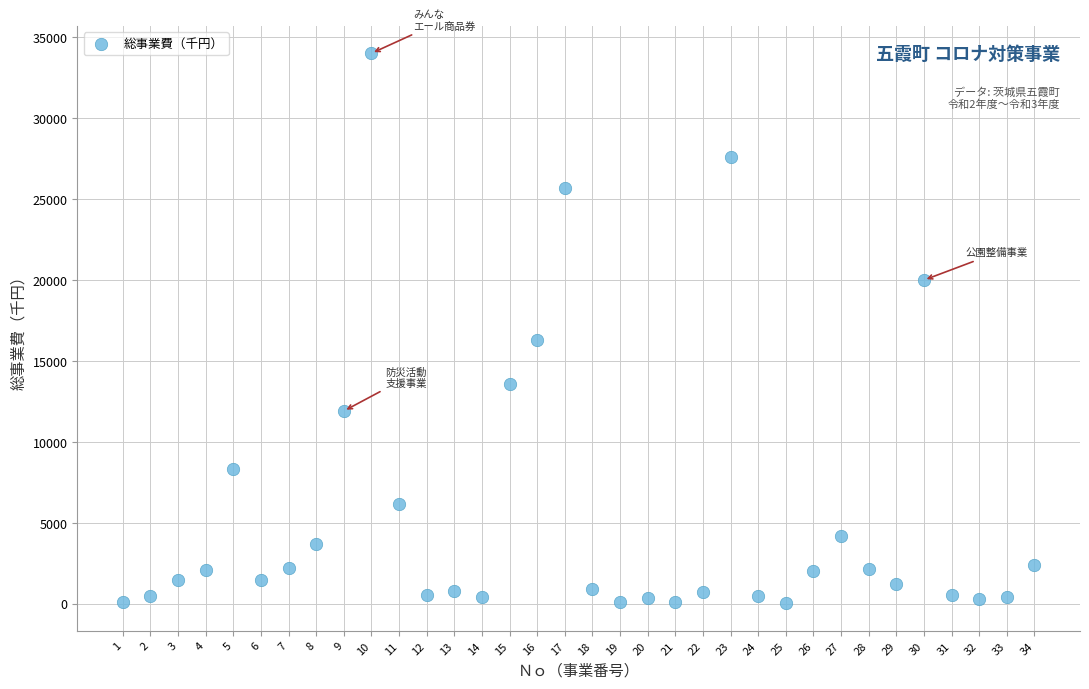

What Y value in the scatter plot is closest to 17021?

16300